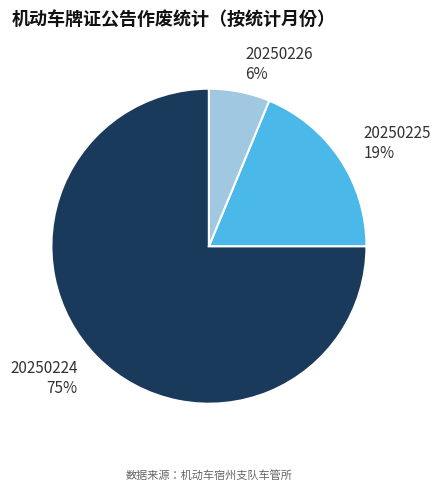

What is the largest slice in the pie chart?

20250224